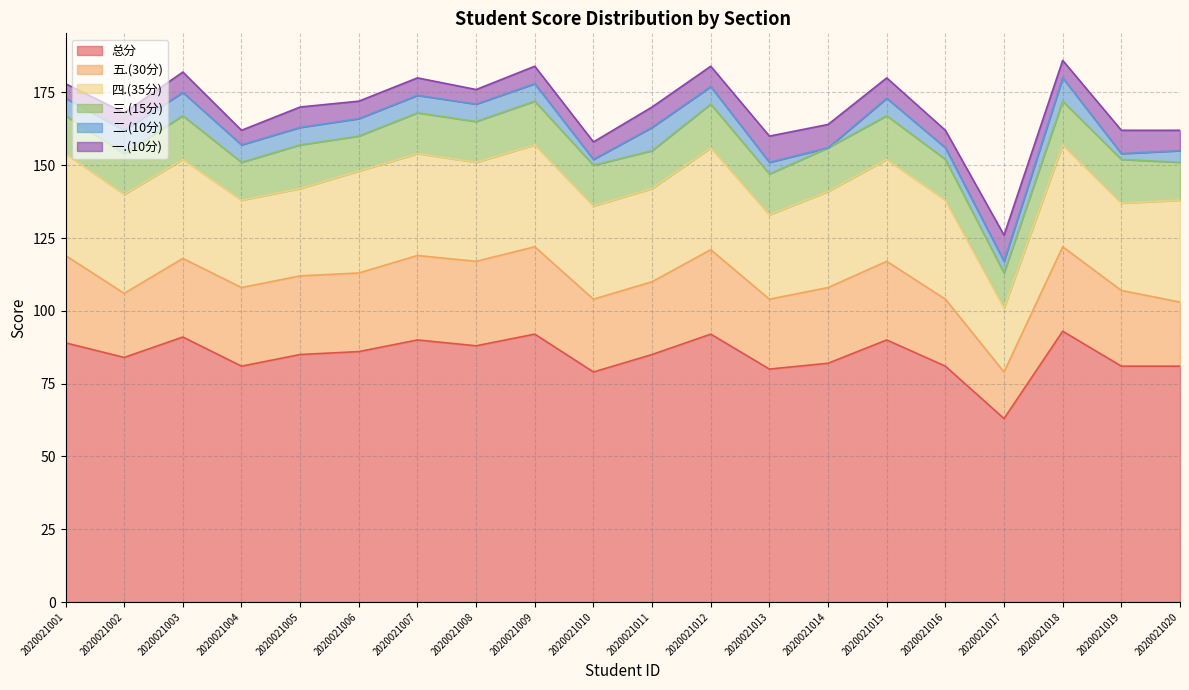

List the labels in order of 二.(10分) value, smallest first.

2020021014, 2020021010, 2020021019, 2020021013, 2020021016, 2020021017, 2020021020, 2020021001, 2020021004, 2020021005, 2020021006, 2020021007, 2020021008, 2020021009, 2020021012, 2020021015, 2020021002, 2020021003, 2020021011, 2020021018